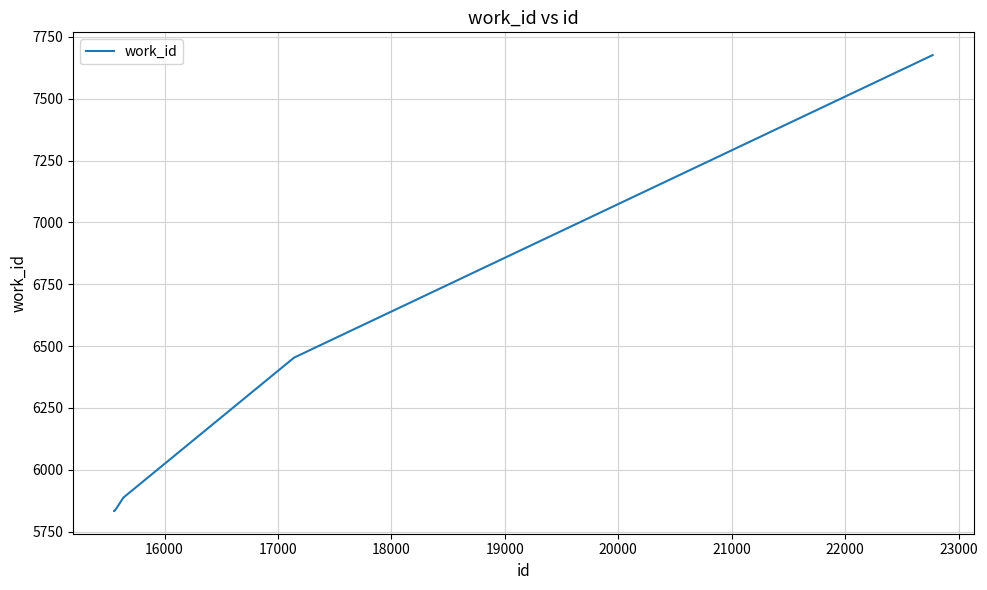

What is the smallest value displayed?

5834